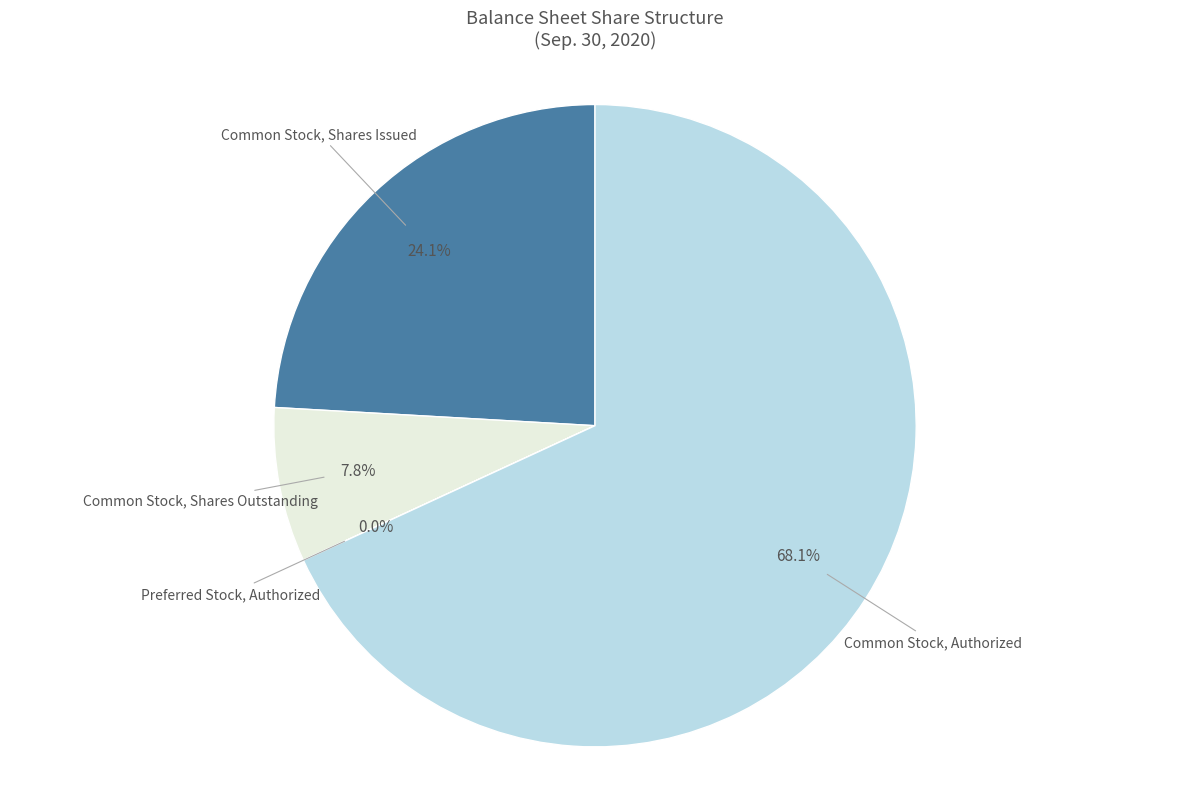

Does any single category account for the majority?

Yes